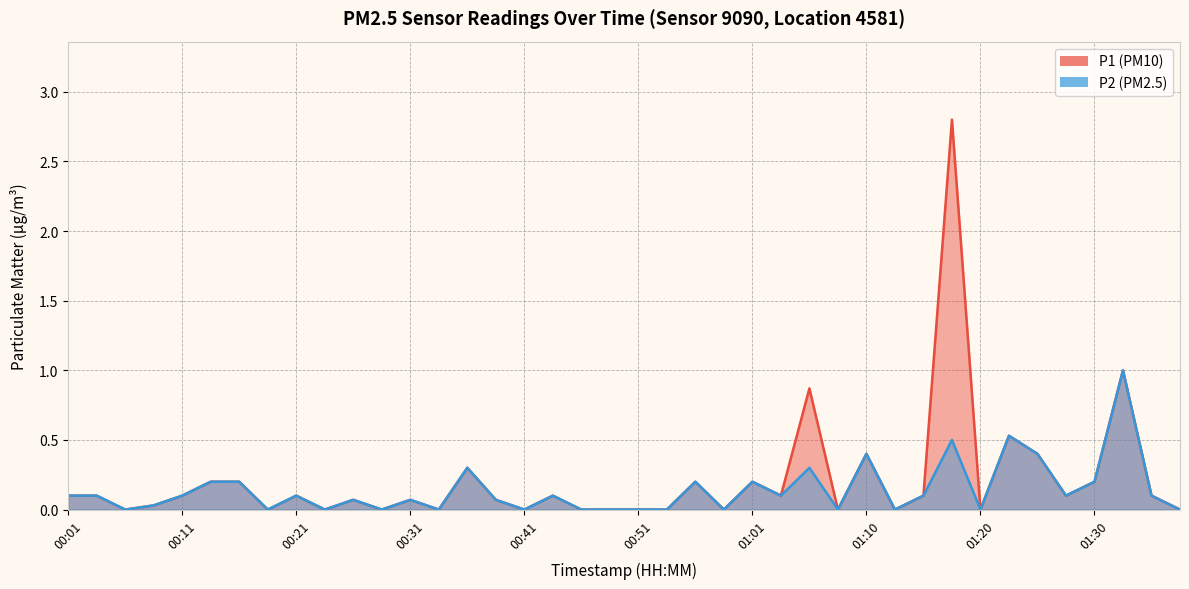

At which category is the sum across all series the highest?

01:18